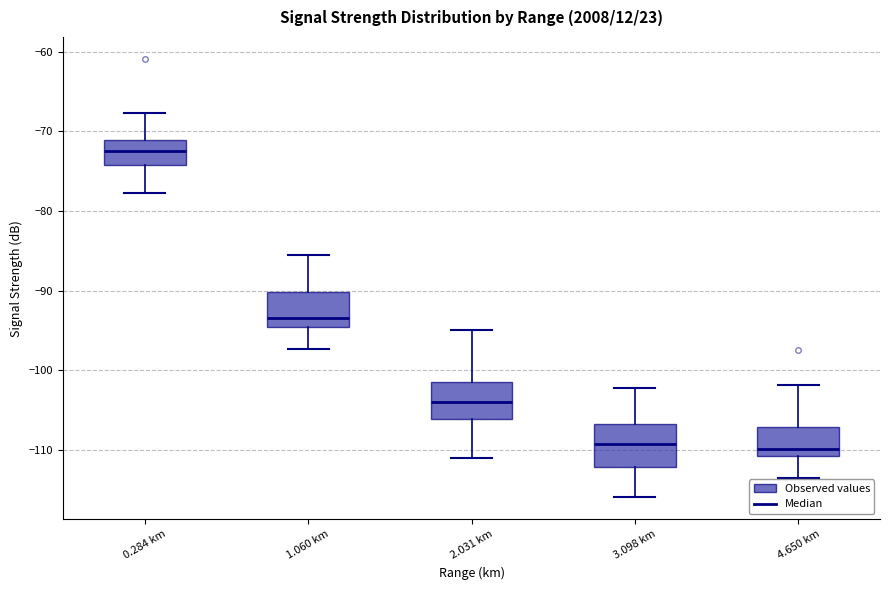

Reading left to right, read every box against the y-axis: the position of its median line, the range the box covers, and the ends of its whiskers. The values are not printed on the chart, so give them approximately, as read against the axis.

0.284 km: median -72, box -74 to -71, whiskers -78 to -68
1.060 km: median -93, box -95 to -90, whiskers -97 to -86
2.031 km: median -104, box -106 to -101, whiskers -111 to -95
3.098 km: median -109, box -112 to -107, whiskers -116 to -102
4.650 km: median -110, box -111 to -107, whiskers -114 to -102